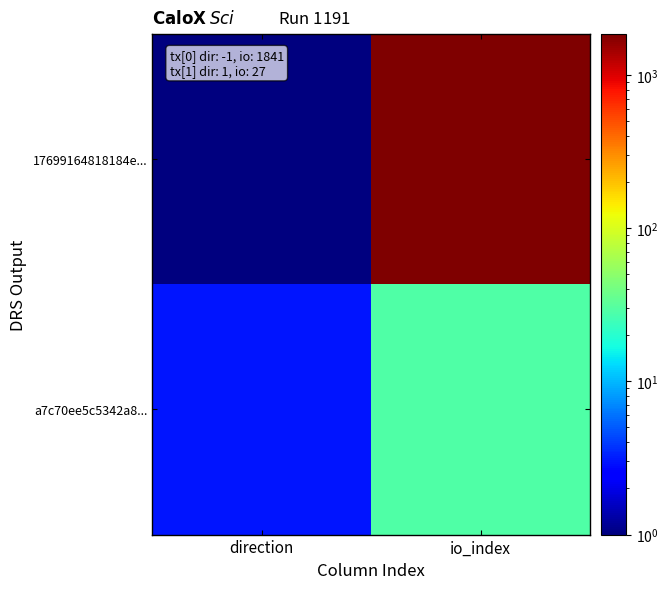

What is the difference between the highest and lowest values at direction?

2